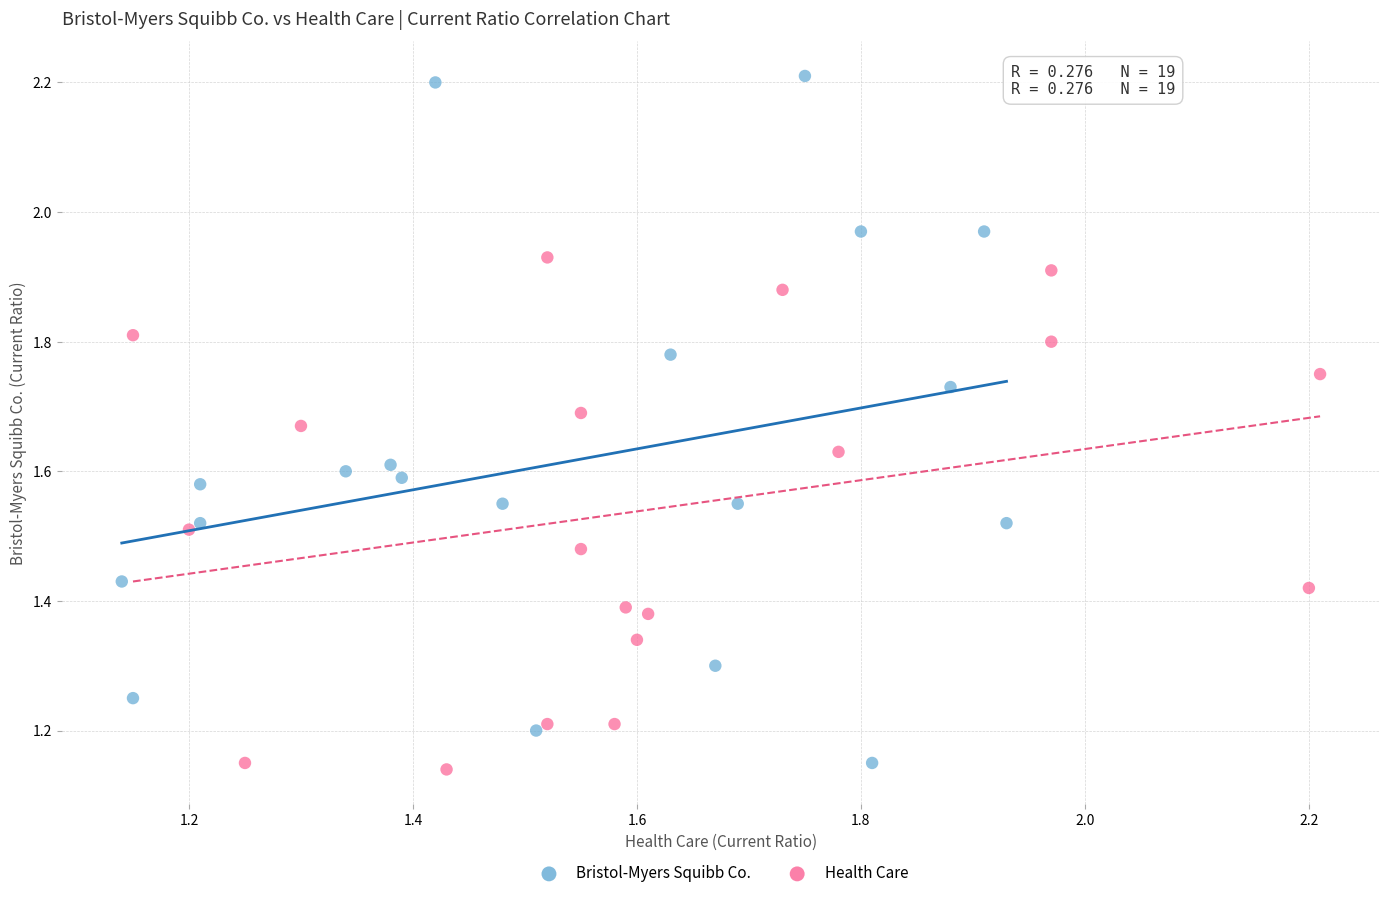

Which series contains the lowest Y value?

Health Care